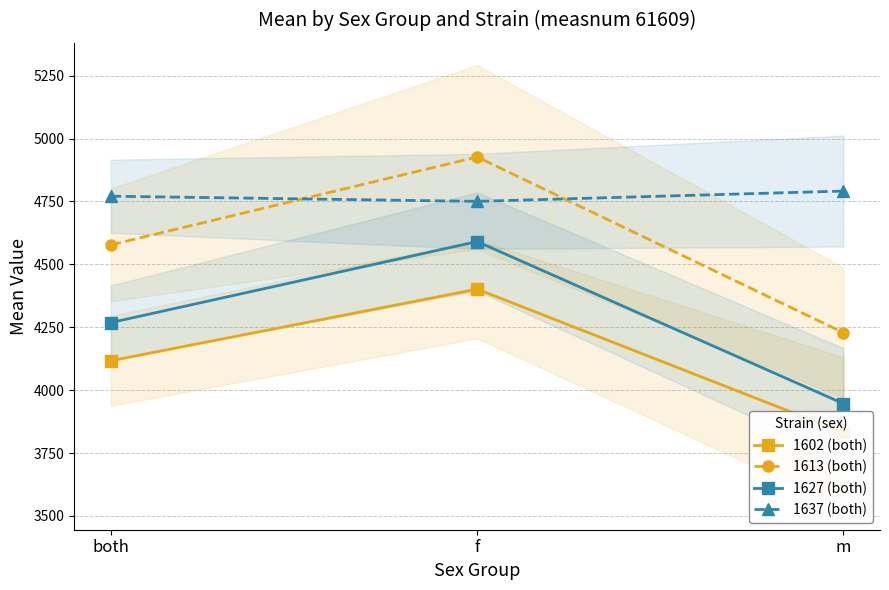

How many values in the 1637 (both) series are below 4770?

1